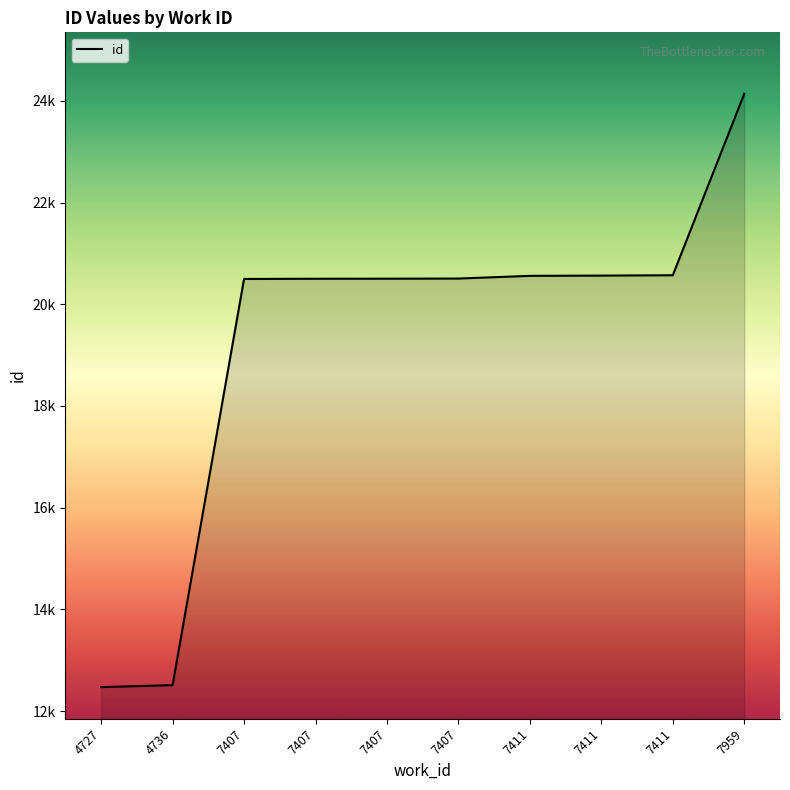

Does the chart display data point markers on the line(s)?

No